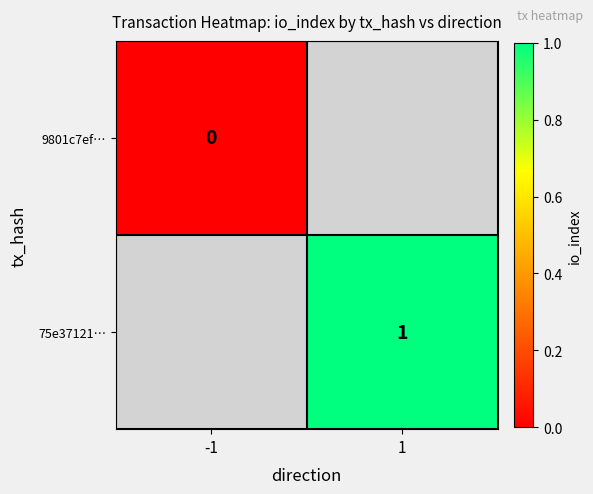

True or false: 75e37121… has a value of 0 at 1.

False